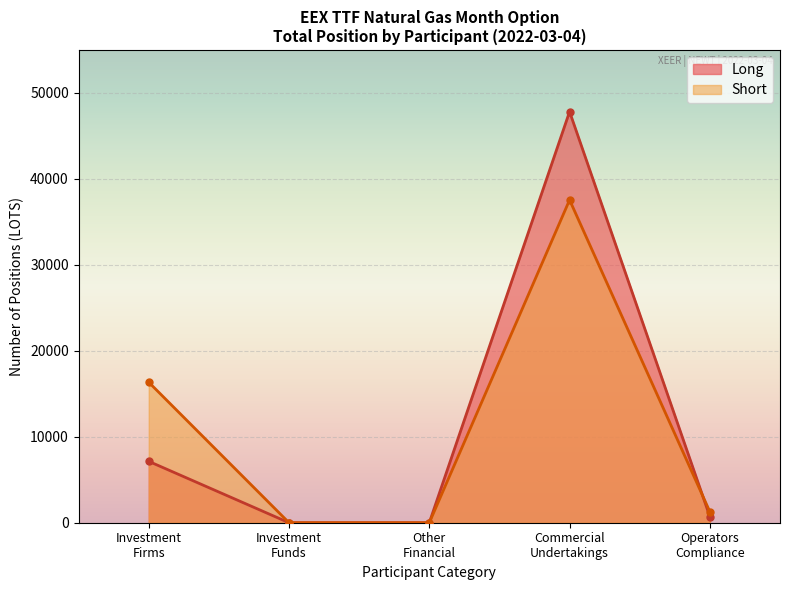

List the series in order of their peak value, highest first.

Long, Short